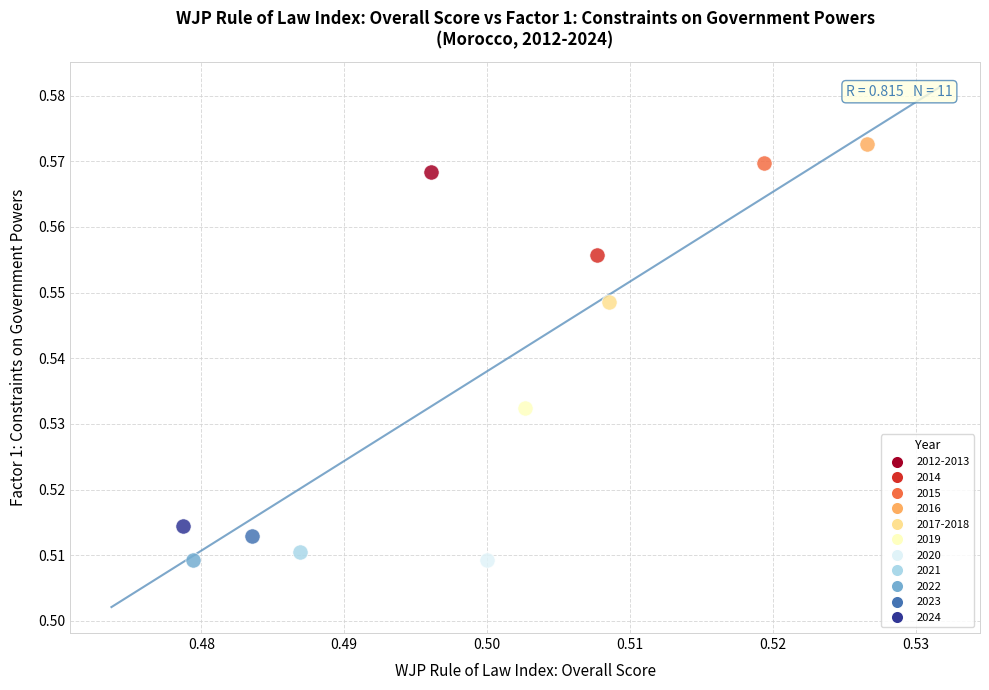

What are all the series names shown in the legend?

2012-2013, 2014, 2015, 2016, 2017-2018, 2019, 2020, 2021, 2022, 2023, 2024